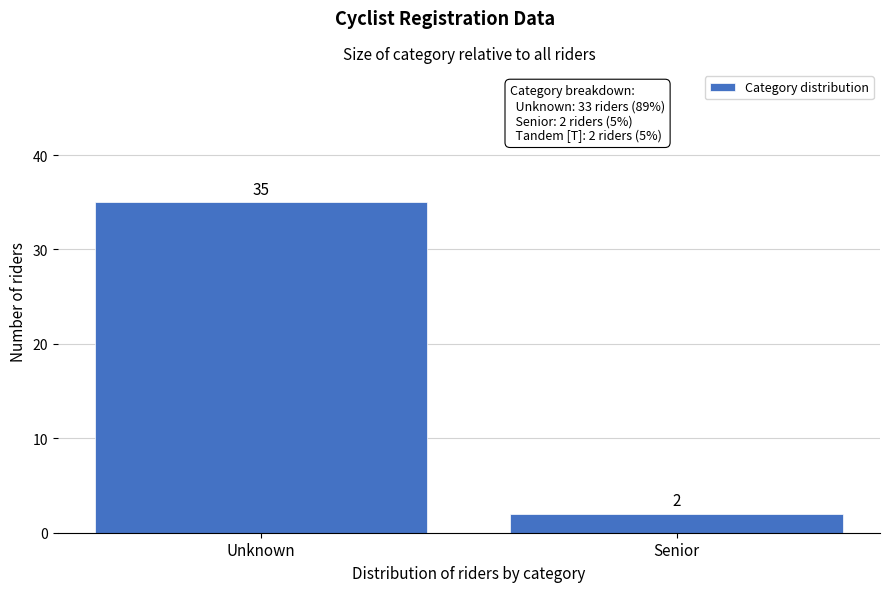

Reading left to right, list all the values displayed in this chart.

Unknown=35	Senior=2